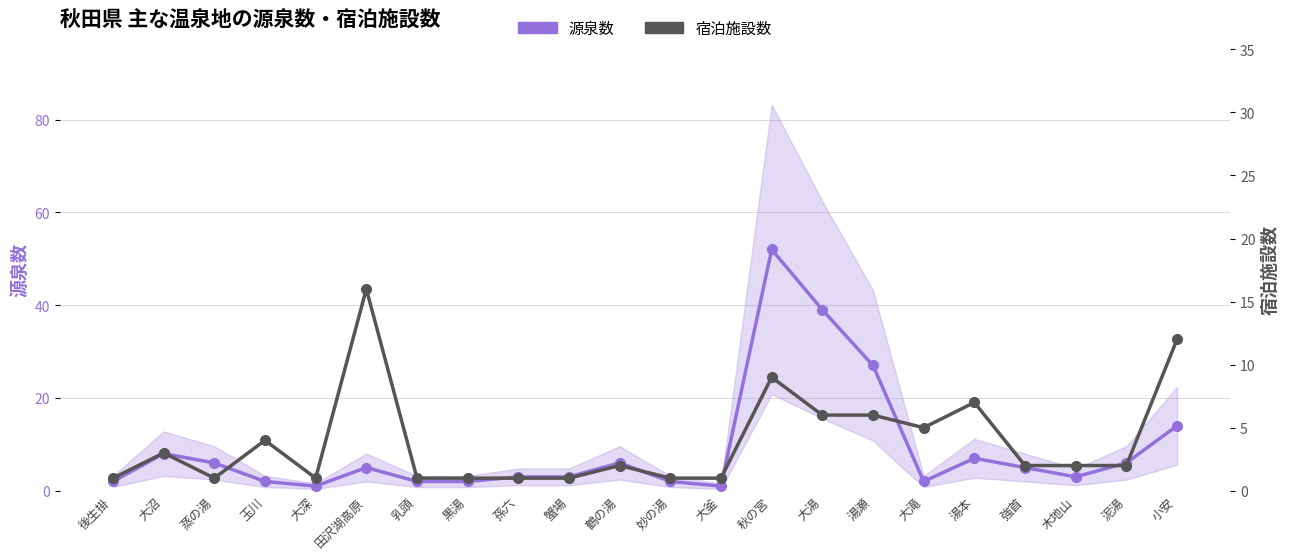

Which series changed the most between 後生掛 and 大深?

源泉数